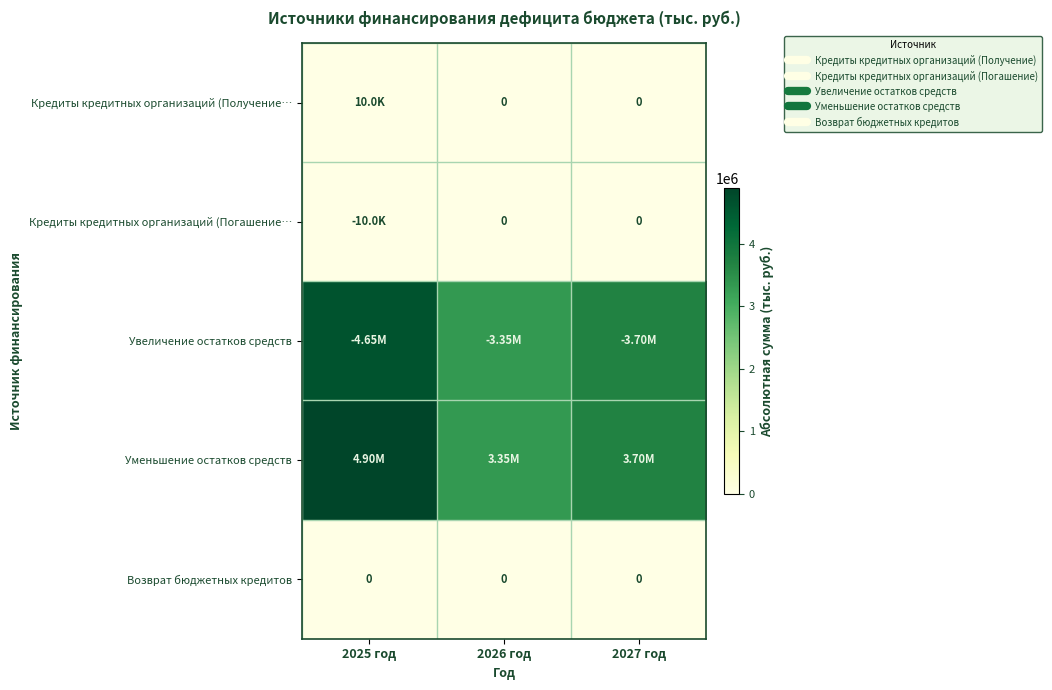

At 2025 год, list the series in order from largest to smallest.

Уменьшение остатков средств, Увеличение остатков средств, Кредиты кредитных организаций (Получение…, Кредиты кредитных организаций (Погашение…, Возврат бюджетных кредитов